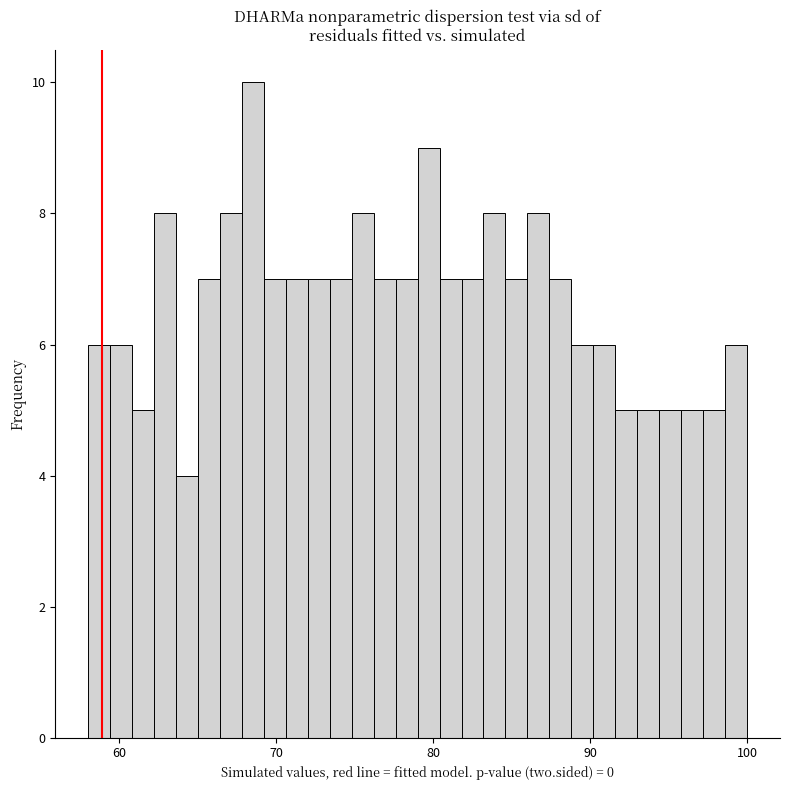

Around what value on the x-axis is the tallest bar? Give the approximate position of its centre, as read against the axis.

69